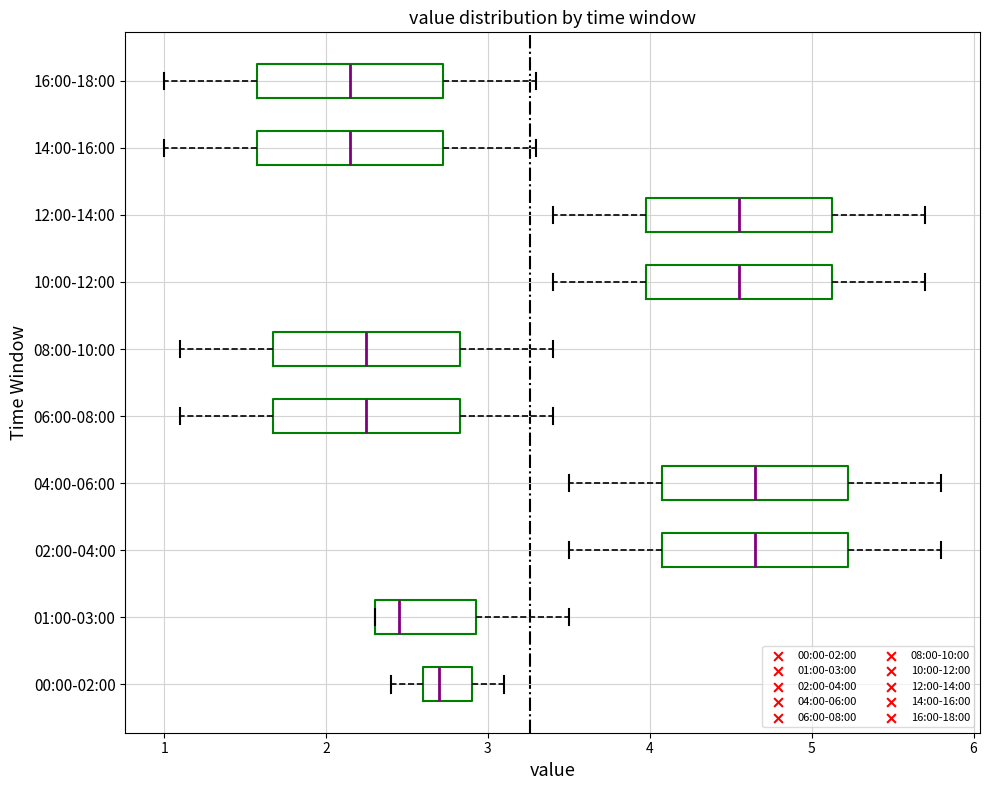

Reading bottom to top, transcribe this box plot: for each box, give where its median line is, the range the box spans, and where its two whiskers end, as read against the x-axis. The values are not printed on the chart, so give them approximately, as read against the axis.

00:00-02:00: median 2.7, box 2.6 to 2.9, whiskers 2.4 to 3.1
01:00-03:00: median 2.5, box 2.3 to 2.9, whiskers 2.3 to 3.5
02:00-04:00: median 4.7, box 4.1 to 5.2, whiskers 3.5 to 5.8
04:00-06:00: median 4.7, box 4.1 to 5.2, whiskers 3.5 to 5.8
06:00-08:00: median 2.3, box 1.7 to 2.8, whiskers 1.1 to 3.4
08:00-10:00: median 2.3, box 1.7 to 2.8, whiskers 1.1 to 3.4
10:00-12:00: median 4.6, box 4.0 to 5.1, whiskers 3.4 to 5.7
12:00-14:00: median 4.6, box 4.0 to 5.1, whiskers 3.4 to 5.7
14:00-16:00: median 2.2, box 1.6 to 2.7, whiskers 1.0 to 3.3
16:00-18:00: median 2.2, box 1.6 to 2.7, whiskers 1.0 to 3.3